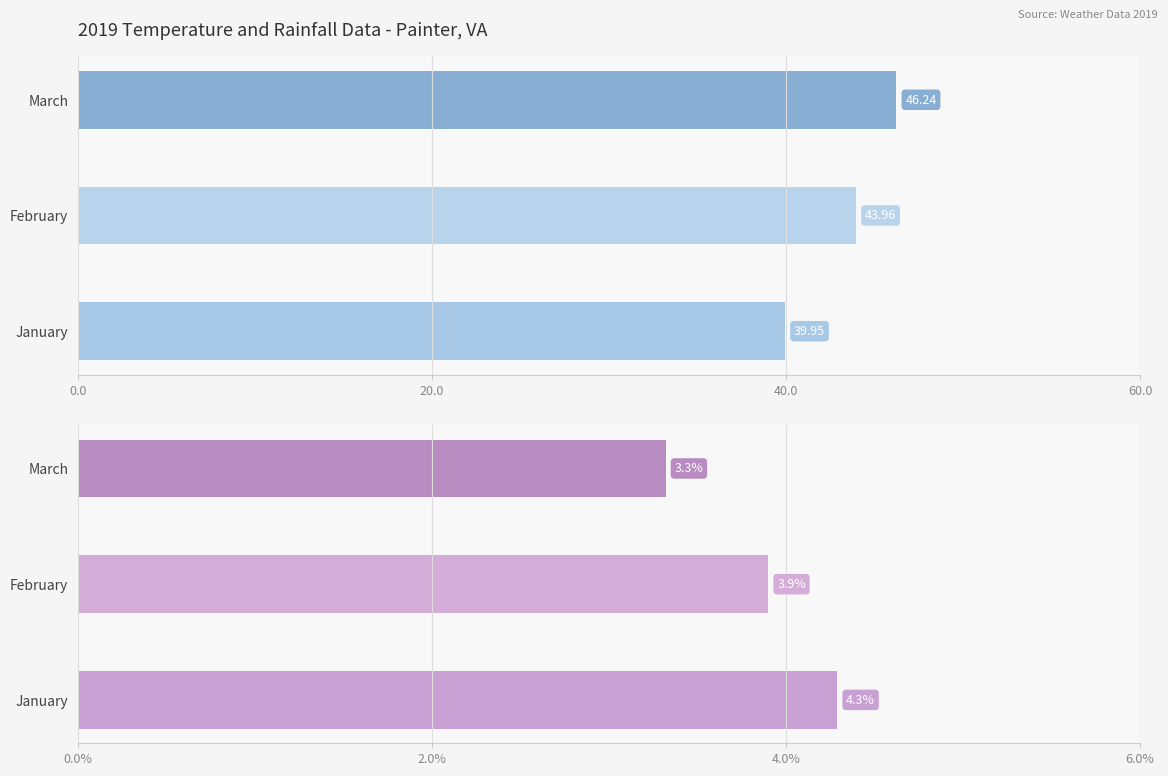

Reading left to right, list all the values displayed in this chart.

Mean Temperature: 40.0	44.0	46.2
Rainfall (inches): 4.3	3.9	3.3